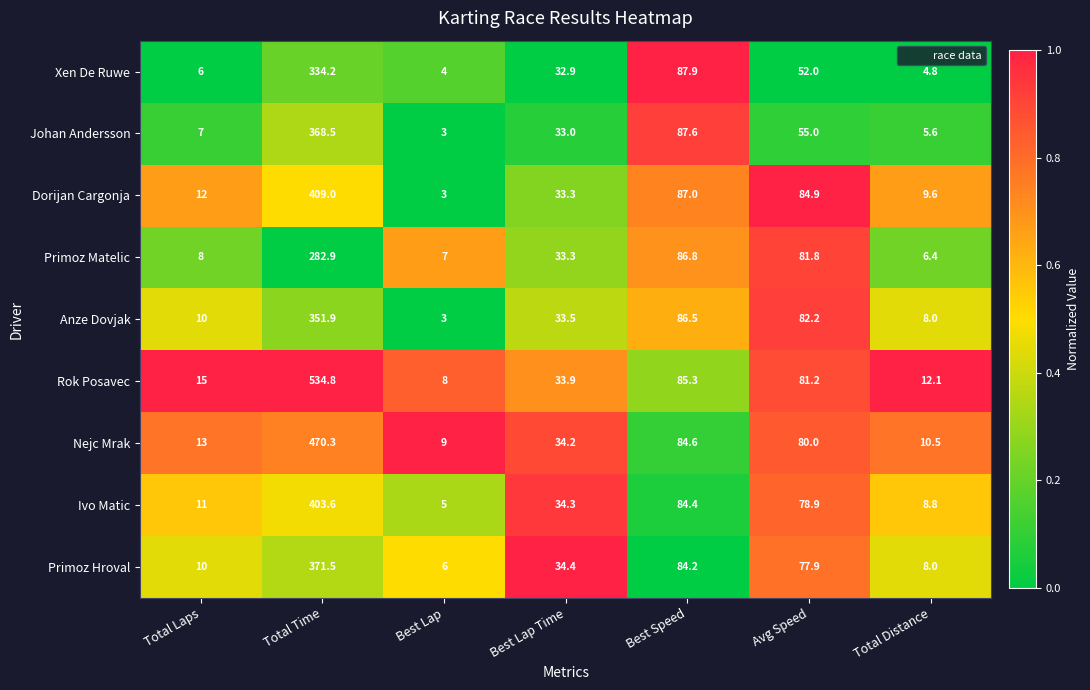

At which category does the chart reach its minimum across all series?

Best Lap